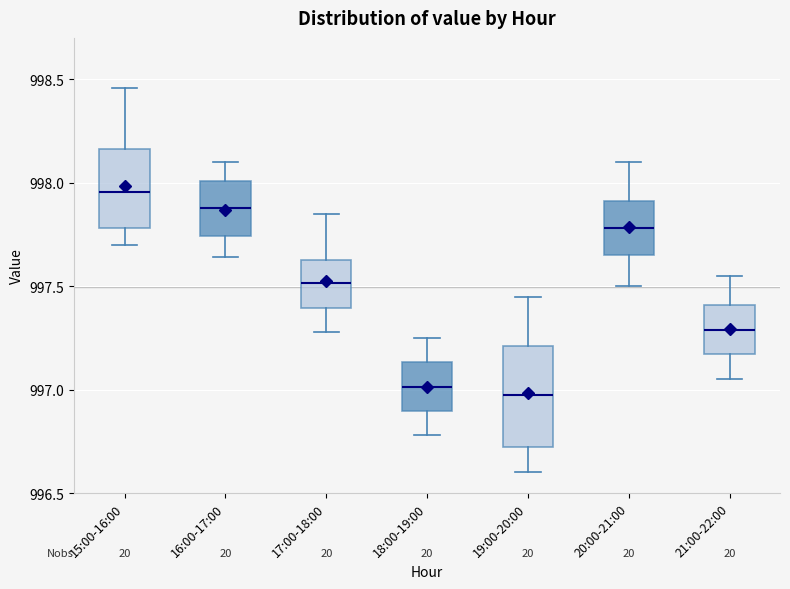

Where does the median line of the box for 17:00-18:00 sit on the y-axis? The values are not printed on the chart, so give them approximately, as read against the axis.

997.50